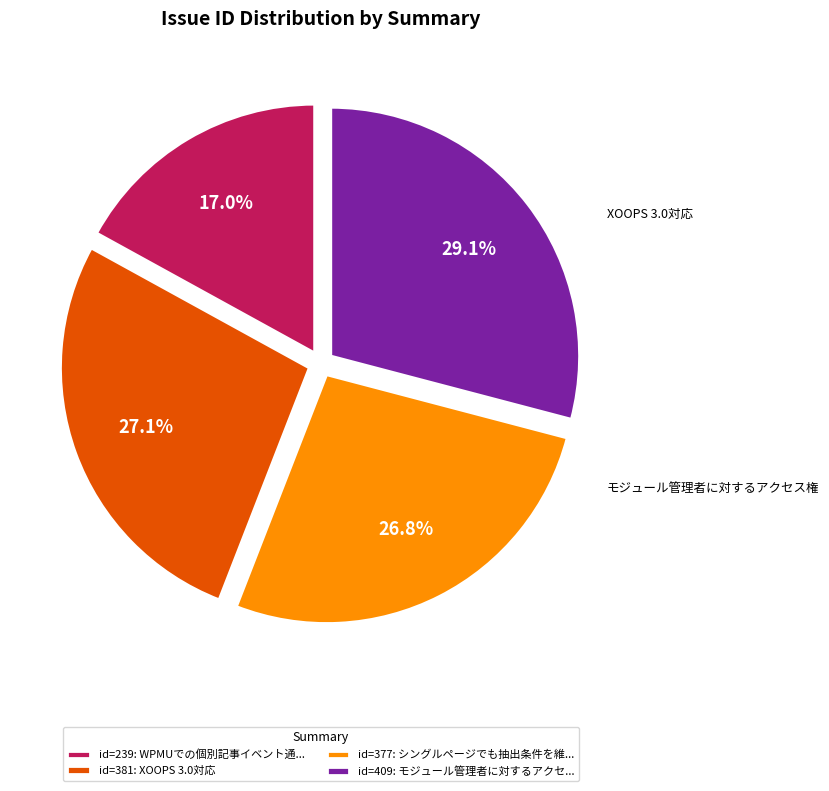

Between シングルページでも抽出条件を維持する機能 and XOOPS 3.0対応, which is larger?

XOOPS 3.0対応